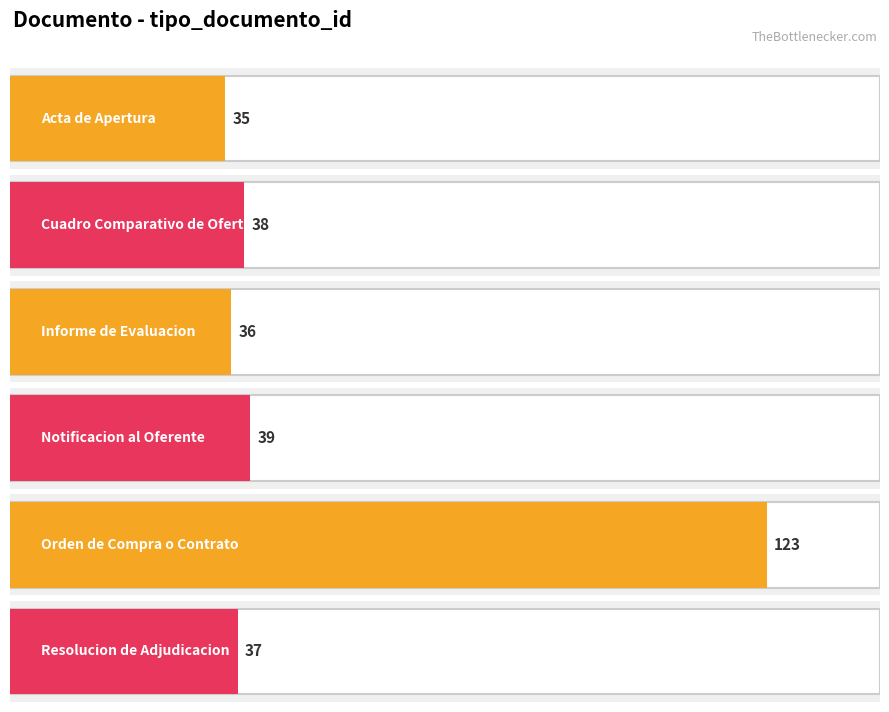

What is the ratio of the value at Resolucion de Adjudicacion to the value at Cuadro Comparativo de Ofertas?

1.0